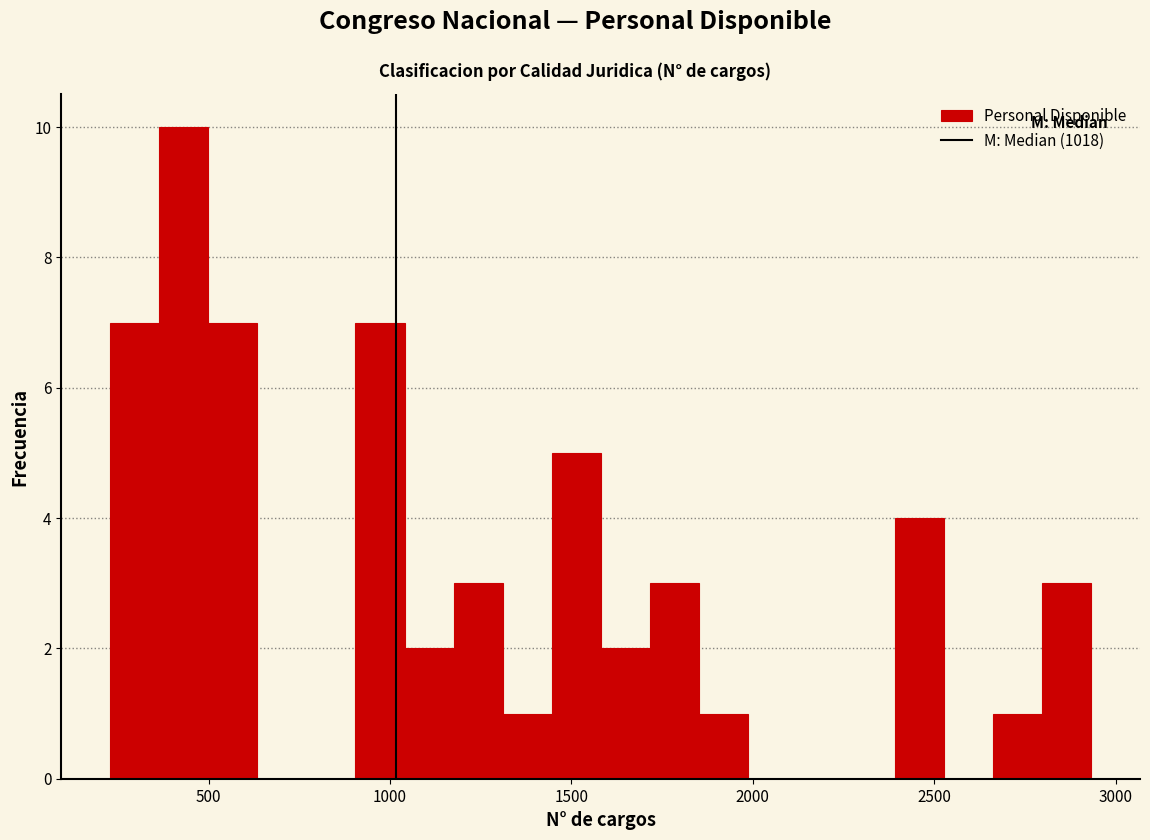

Read against the x-axis, roughly where is the centre of the tallest bar?

450